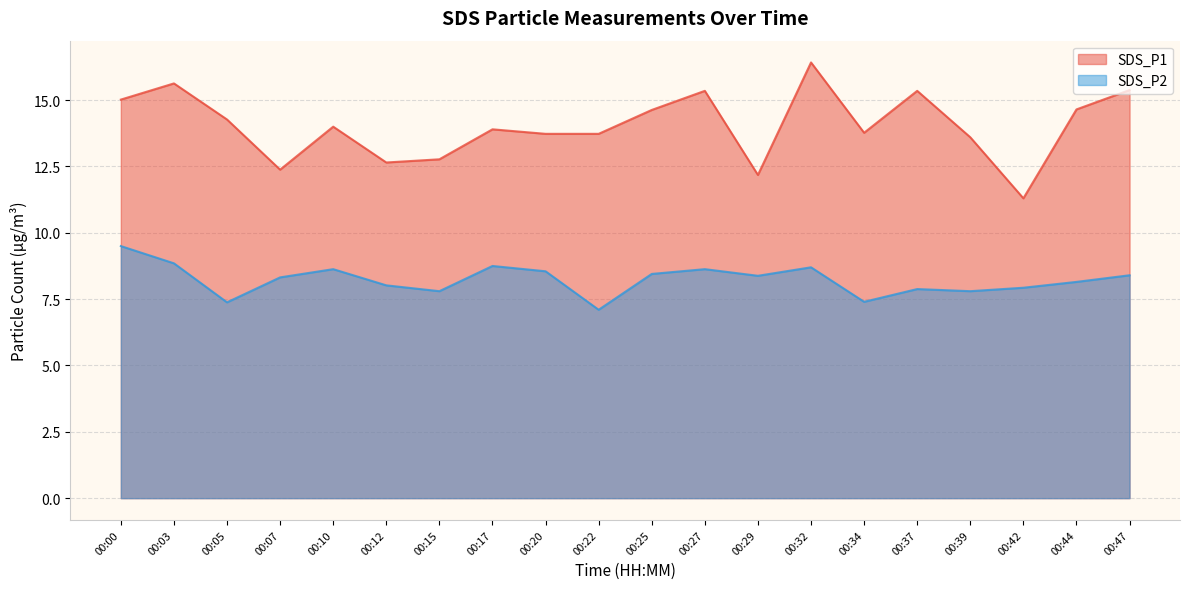

True or false: SDS_P1 and SDS_P2 intersect in this chart.

False